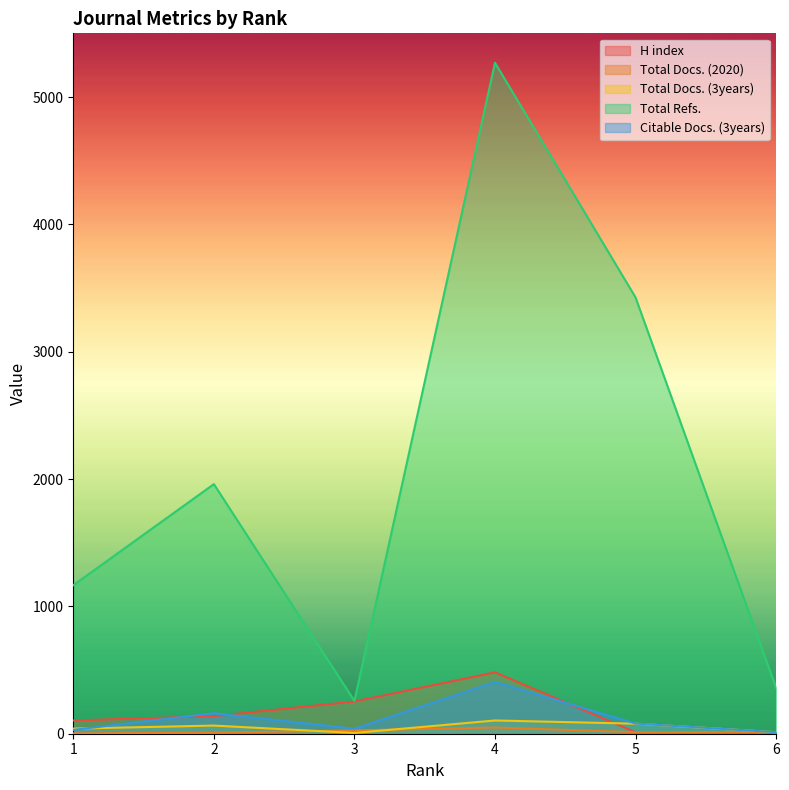

Where is Citable Docs. (3years) nearest to the value 209?

2